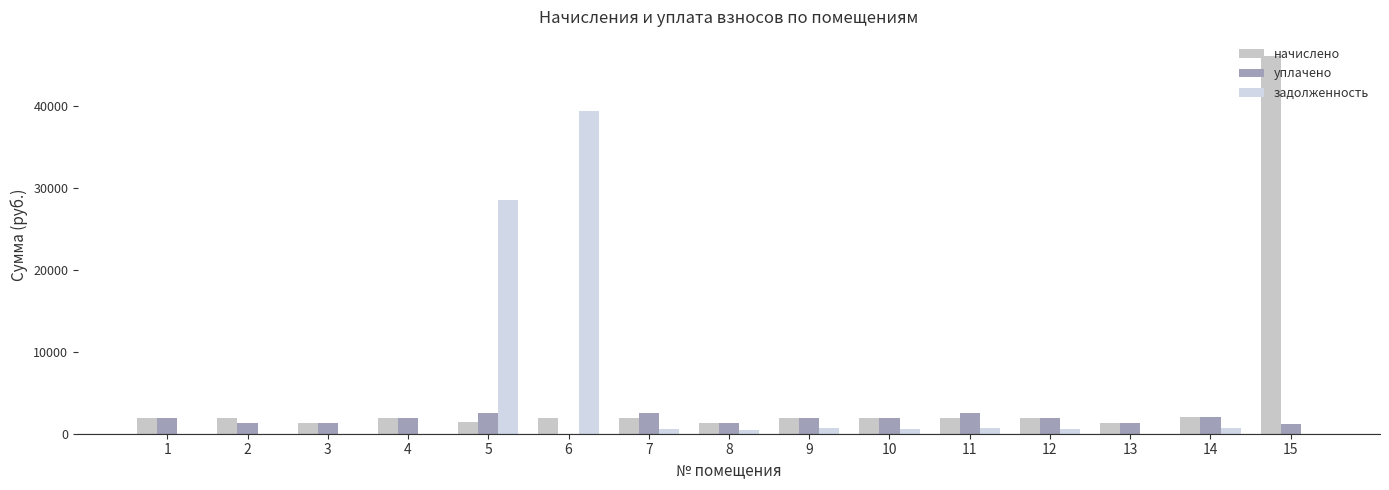

Is the value of начислено at 1 greater than the value of задолженность at 3?

Yes